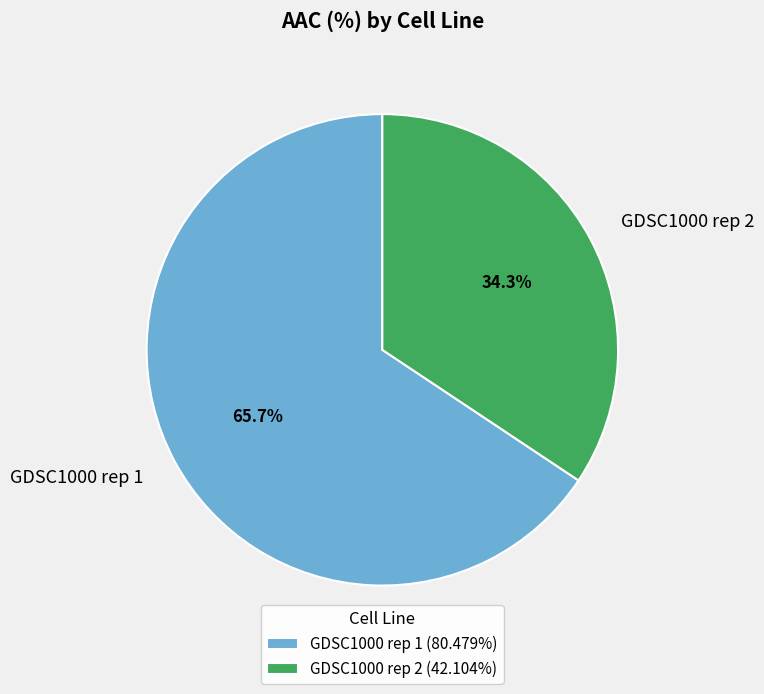

Which slice is the largest?

GDSC1000 rep 1